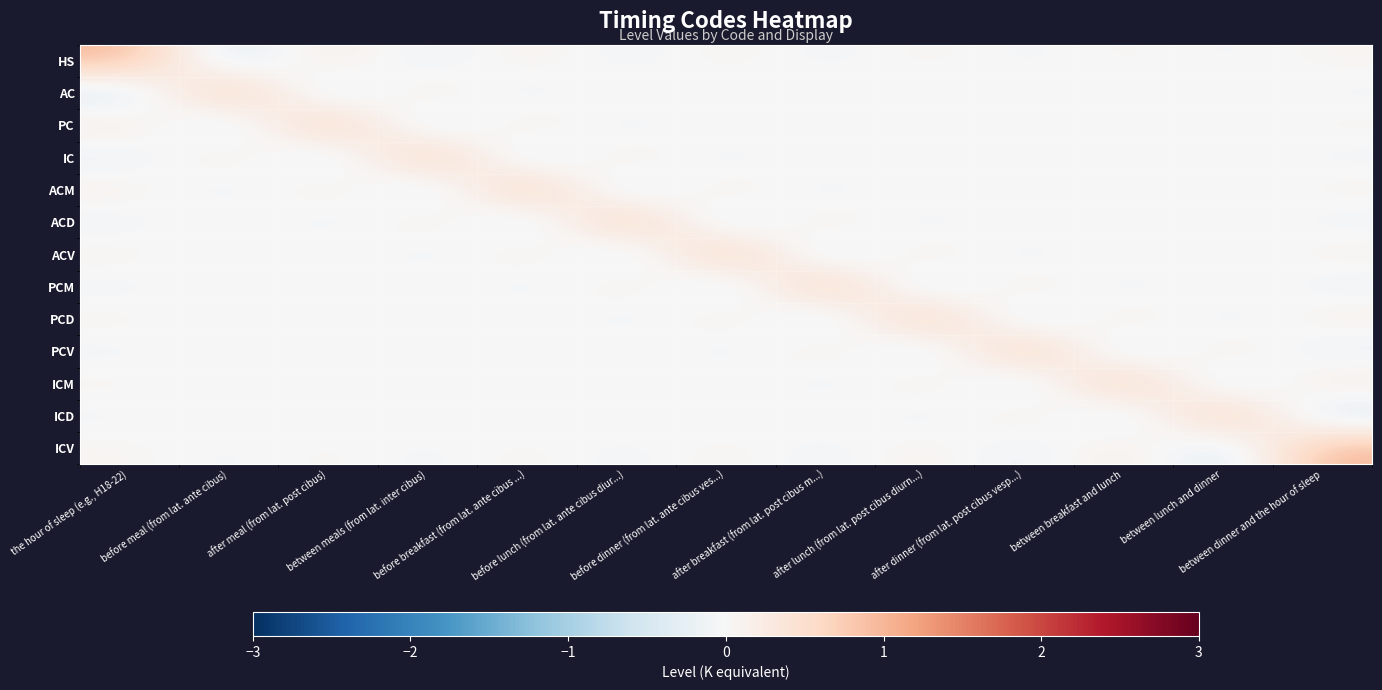

What is the total value across all series at after meal (from lat. post cibus)?

0.6